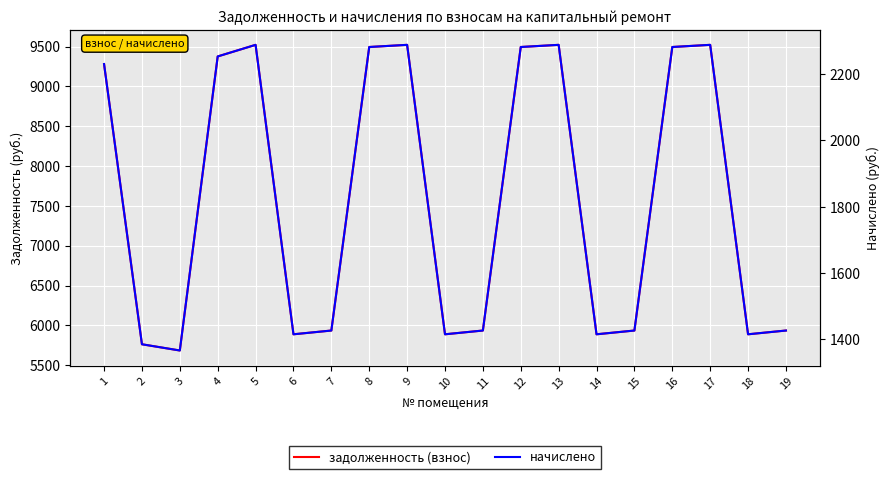

How many lines are shown in the chart?

2